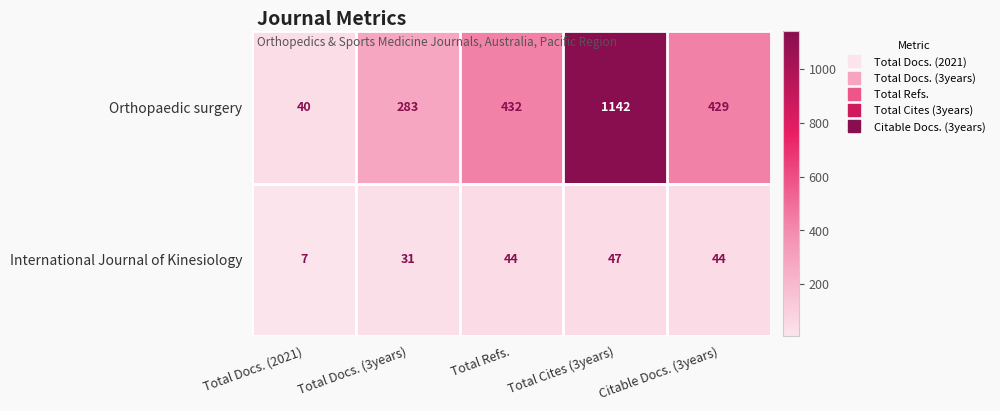

Rank the series by their maximum value, from lowest to highest.

International Journal of Kinesiology, Orthopaedic surgery